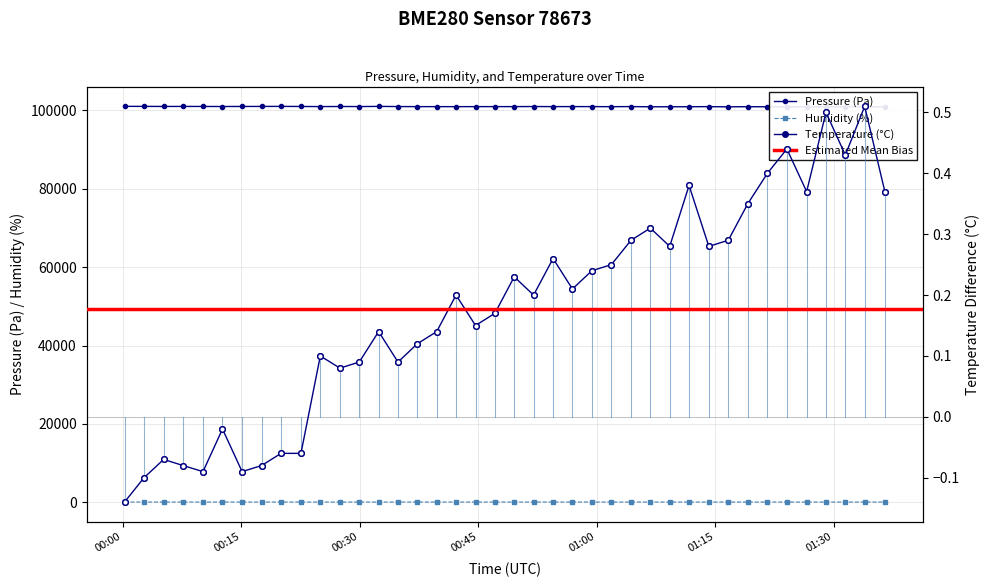

Which series reaches the maximum Y coordinate?

pressure